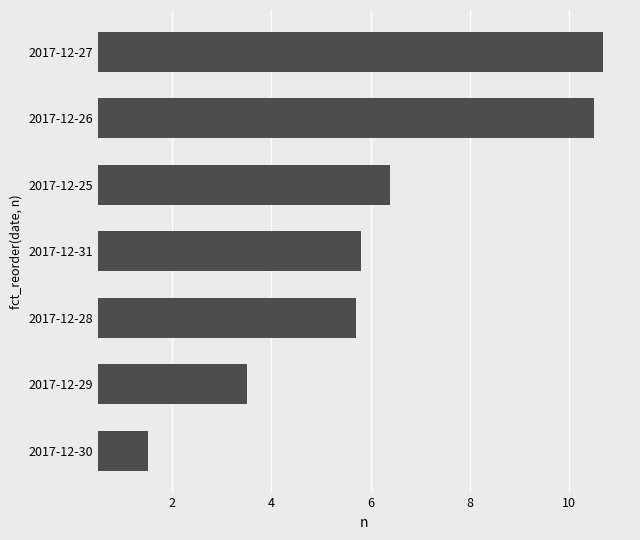

Reading bottom to top, extract all data points from this chart.

2017-12-30=1.5	2017-12-29=3.5	2017-12-28=5.7	2017-12-31=5.8	2017-12-25=6.4	2017-12-26=10.5	2017-12-27=10.7